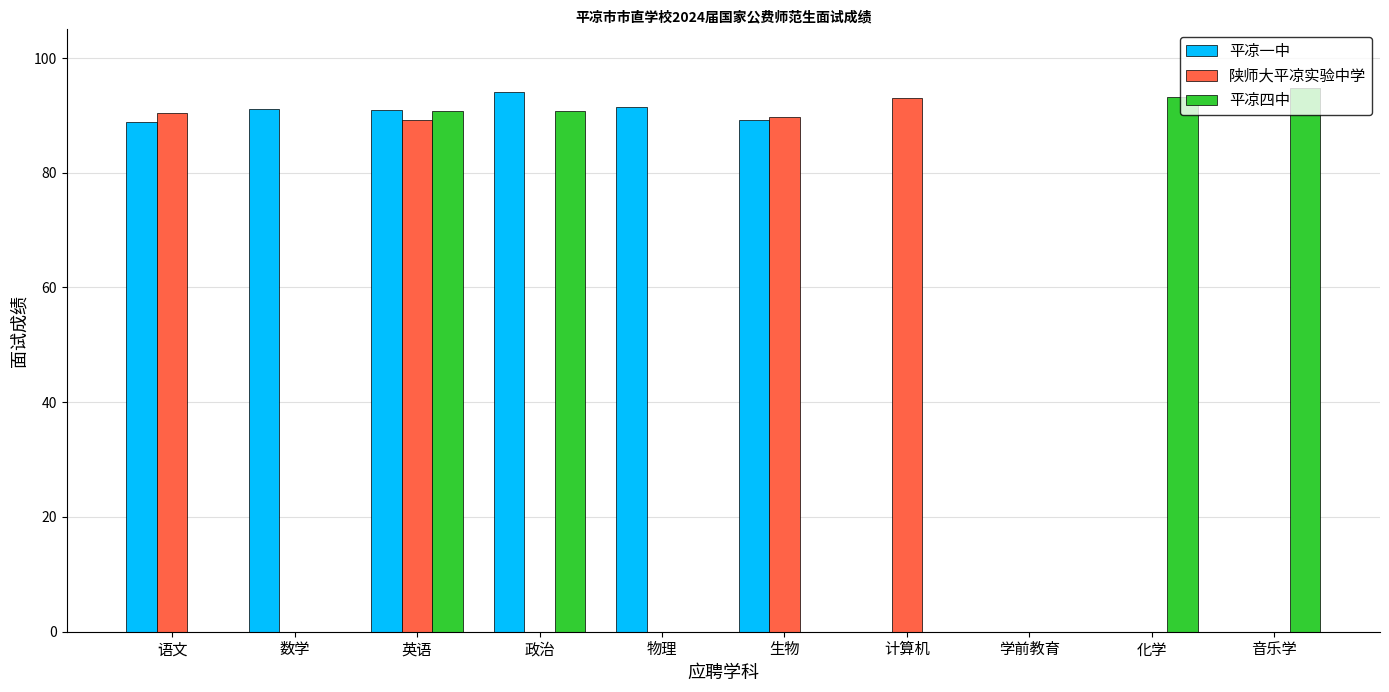

The value of 平凉一中 at 数学 is 91.1. True or false?

True